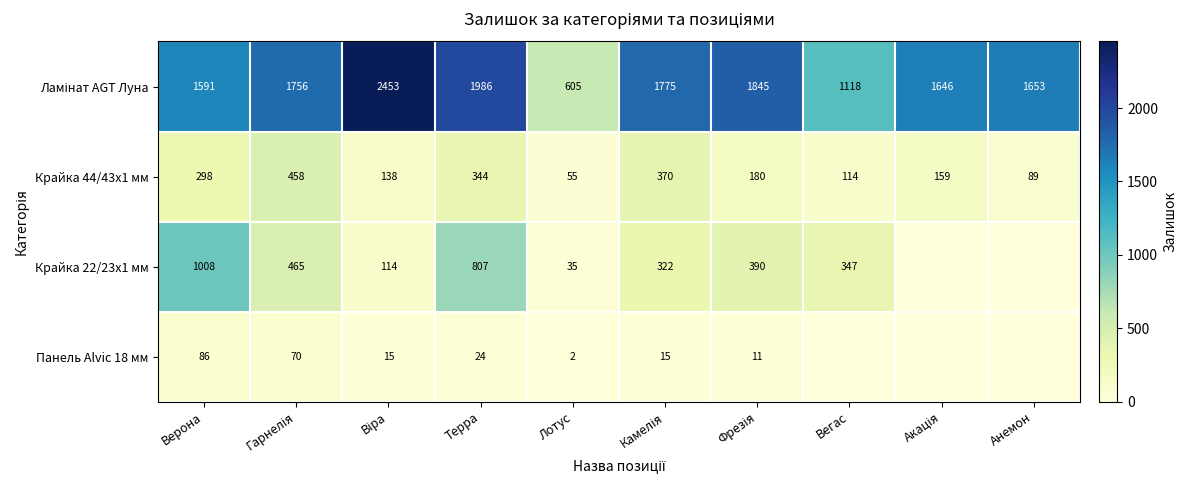

At which category is the sum across all series the highest?

Терра